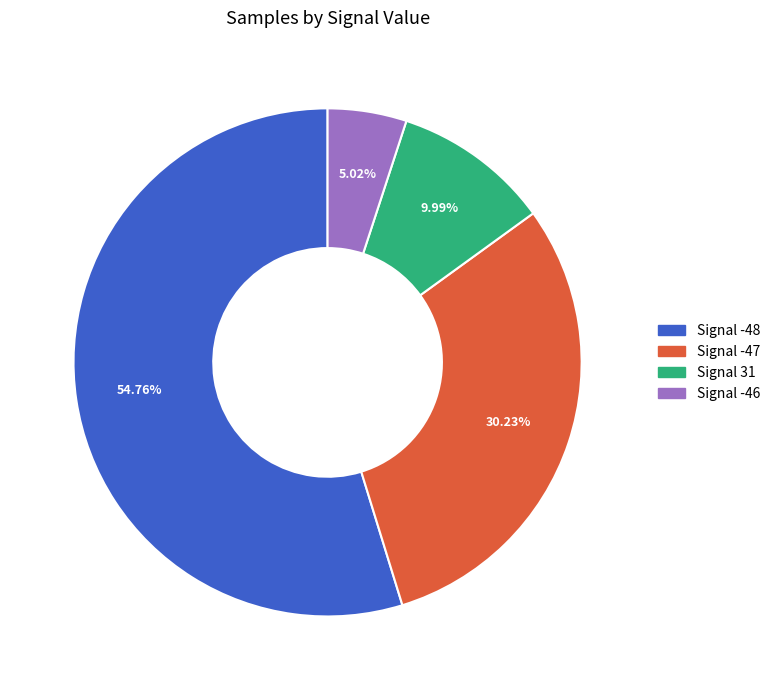

Does any single category account for the majority?

Yes